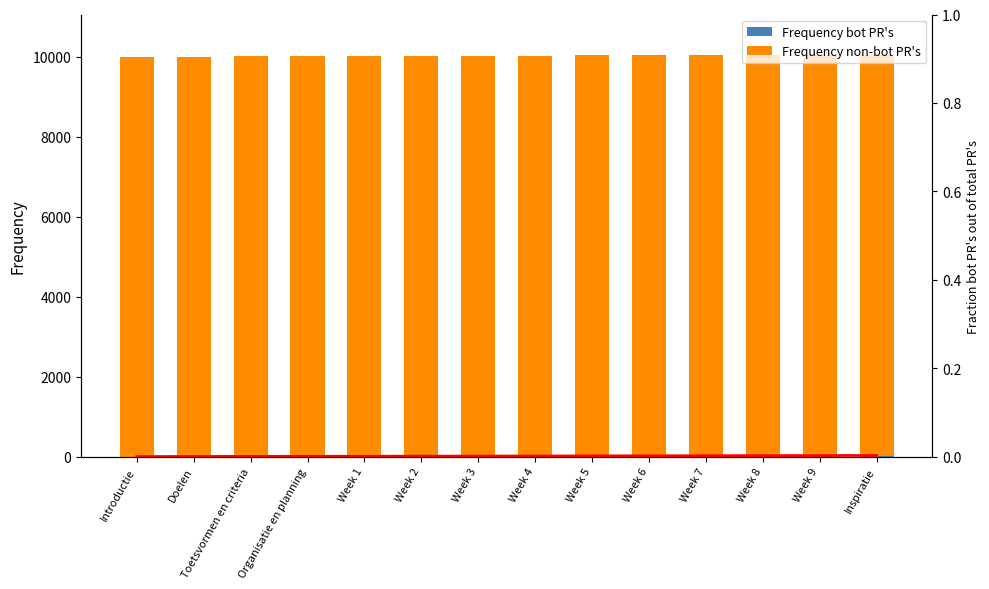

What is the difference between the Frequency non-bot PR's values at Week 6 and Week 7?

2.0